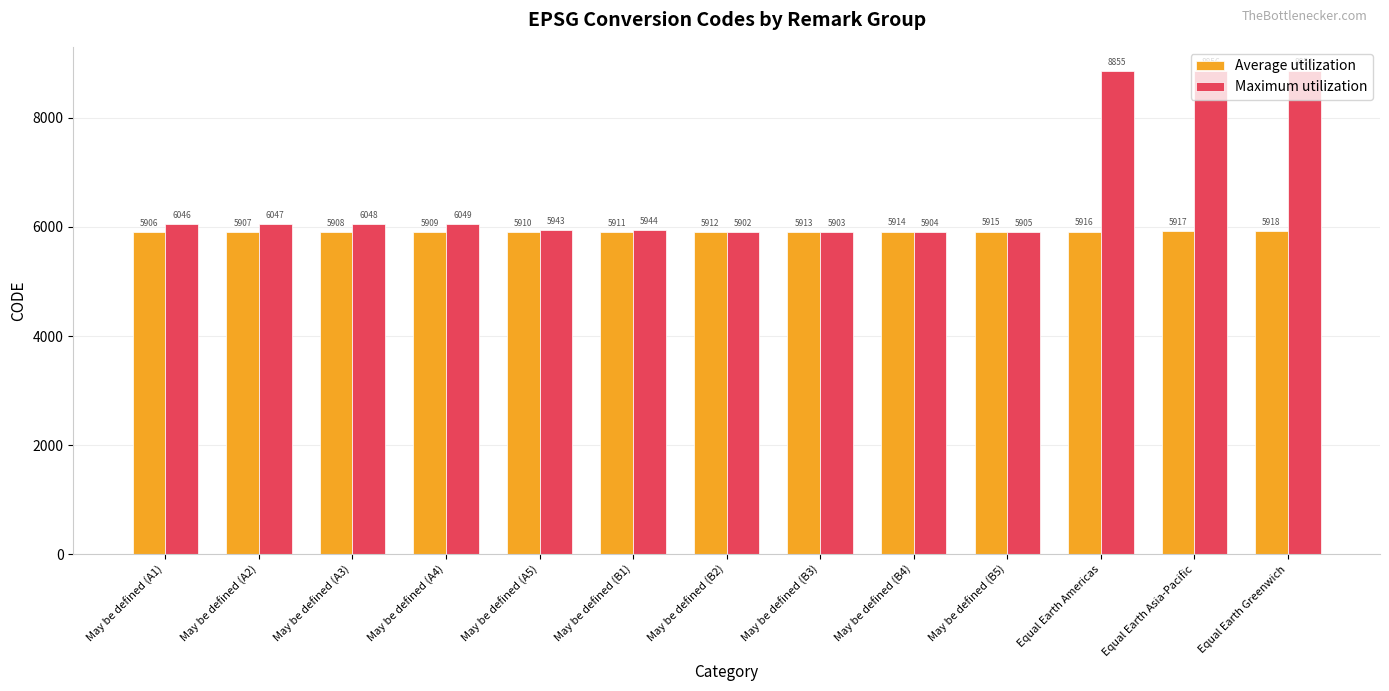

What is the total value across all series at May be defined (B1)?

11855